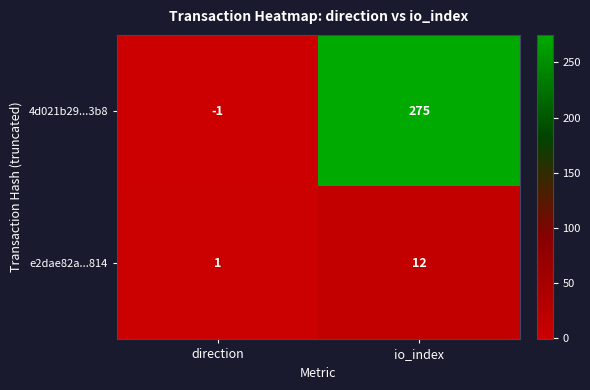

At which category is the sum across all series the highest?

io_index